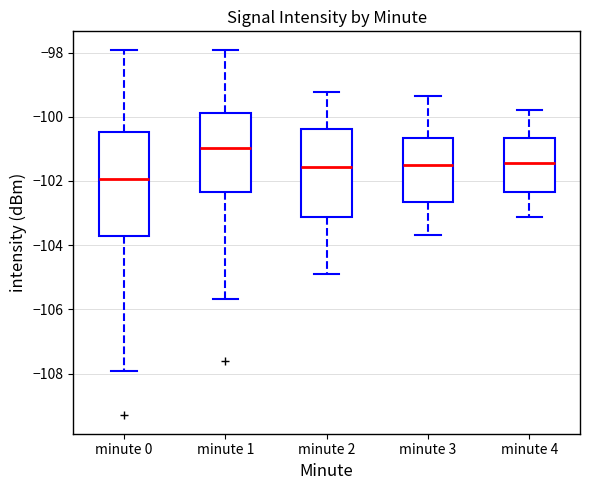

Which box's median line is the lowest?

minute 0